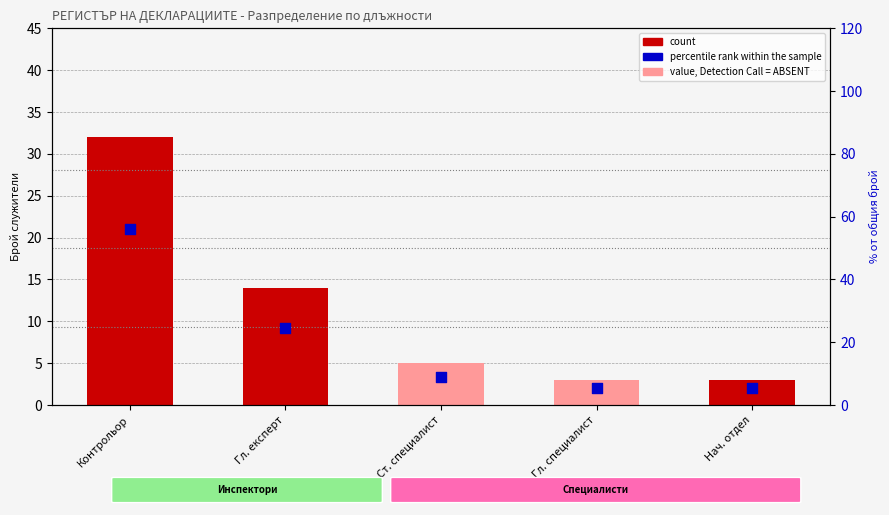

Which series has the largest total across all categories?

percentile rank within the sample